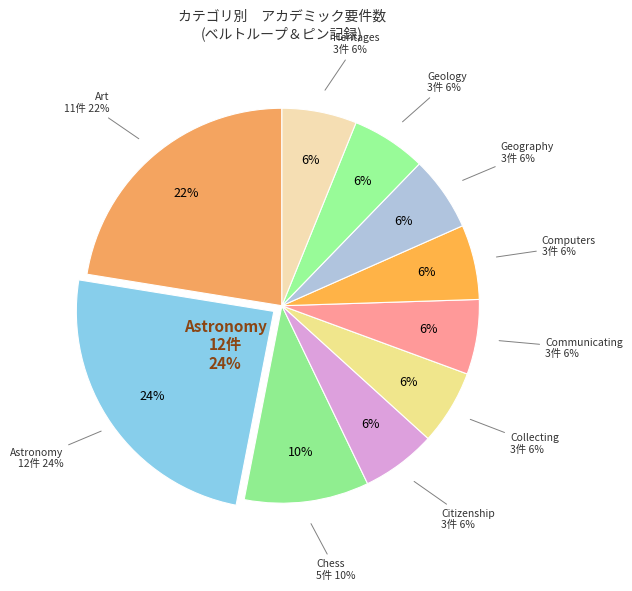

Count the number of slices in the pie.

10